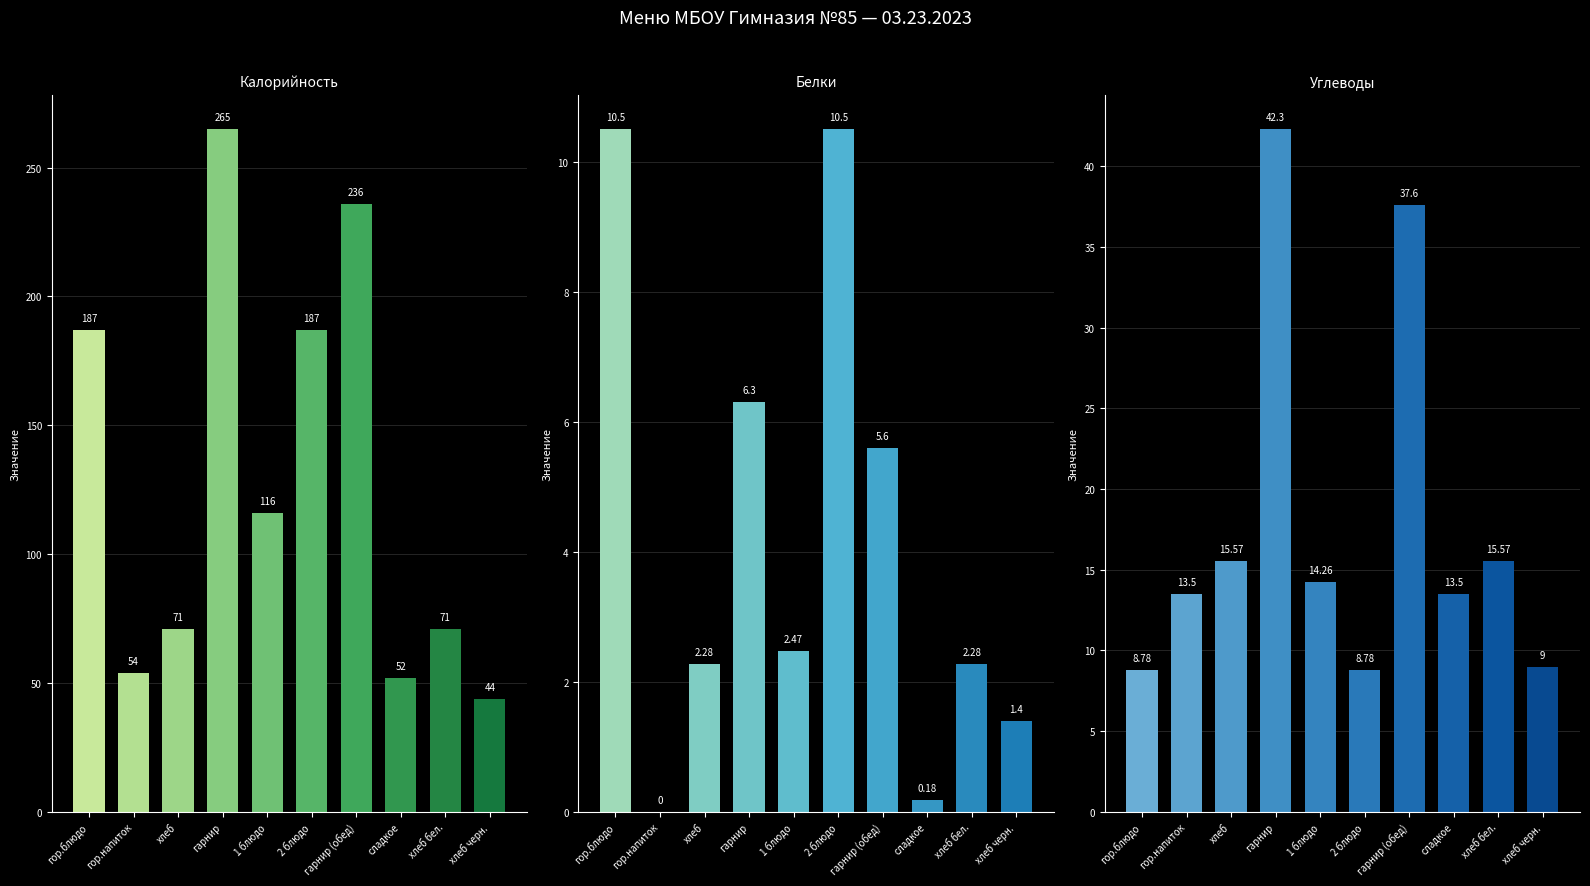

At how many categories does at least one series exceed 192?

2